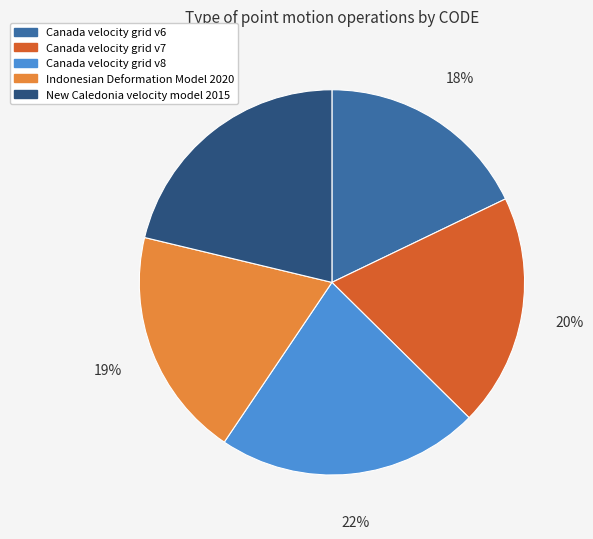

Is there a majority slice in this chart?

No